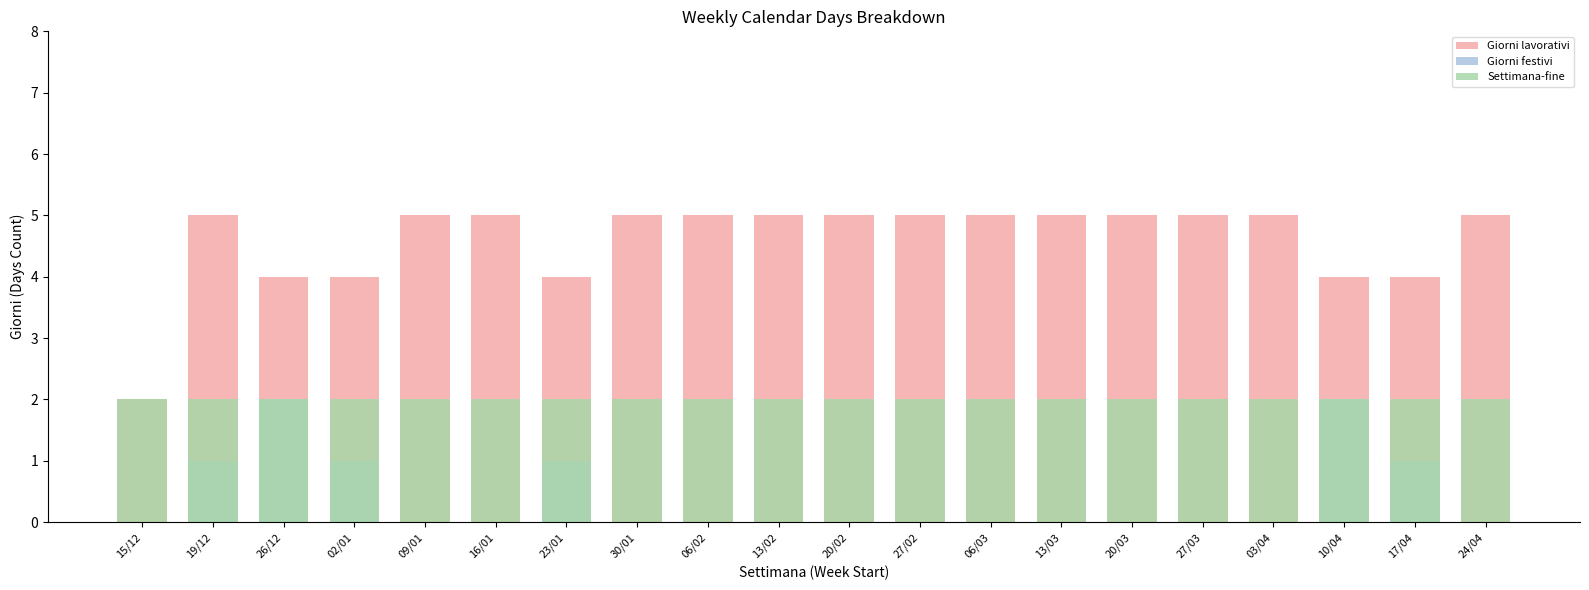

The Settimana-fine series shows 3 at 03/04. True or false?

False